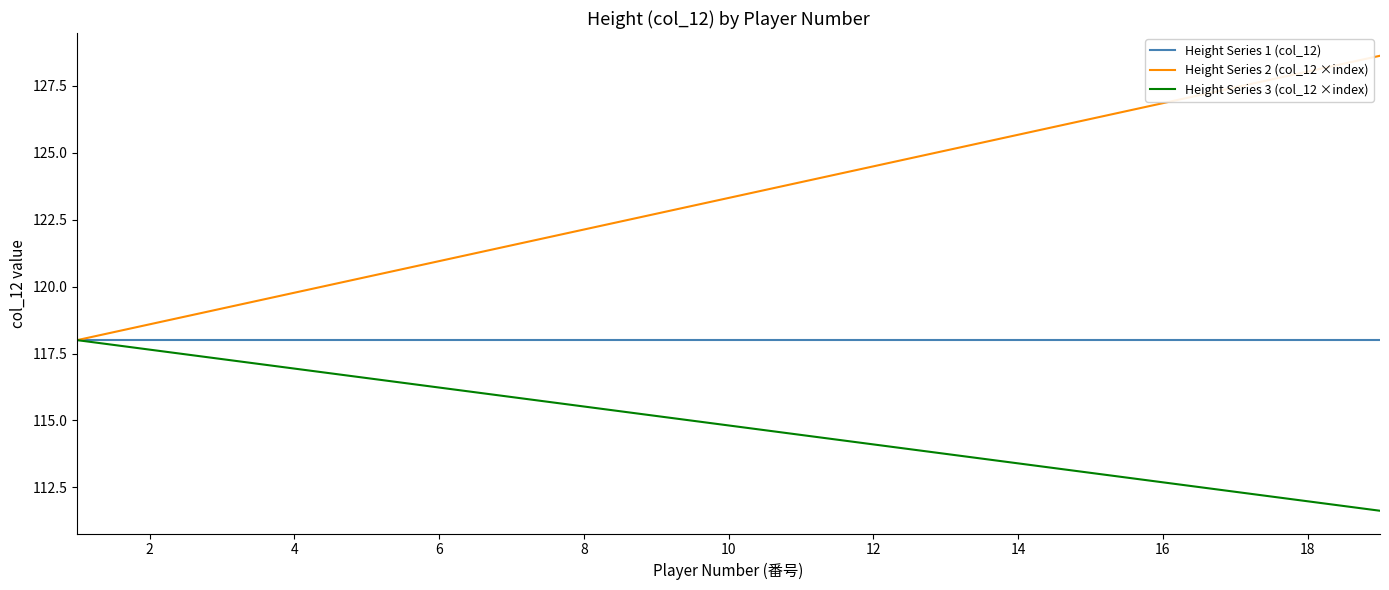

Which series has the largest range (max minus min)?

Height Series 2 (col_12 ×index)